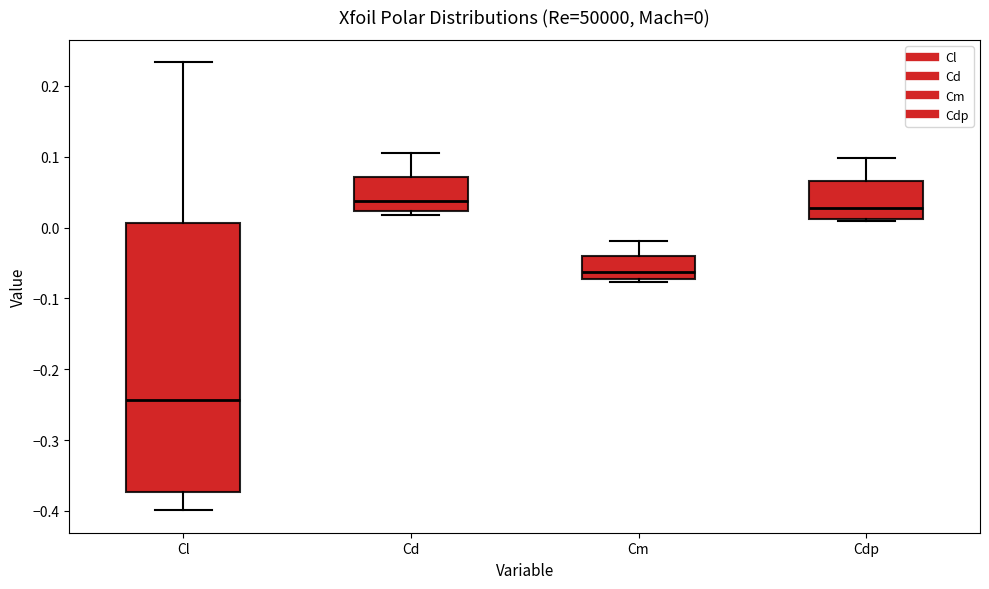

Which box is the tallest, from its lower edge to its upper edge?

Cl